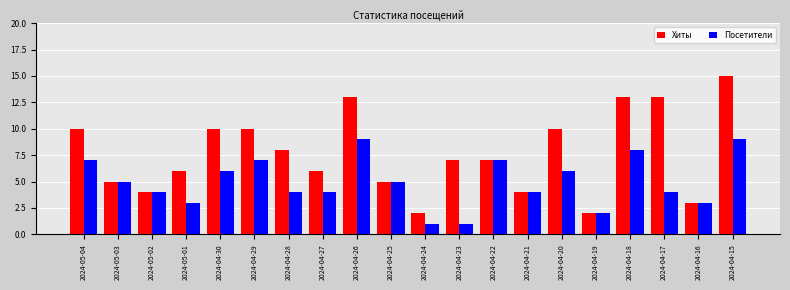

How many bars are there in each group?

2